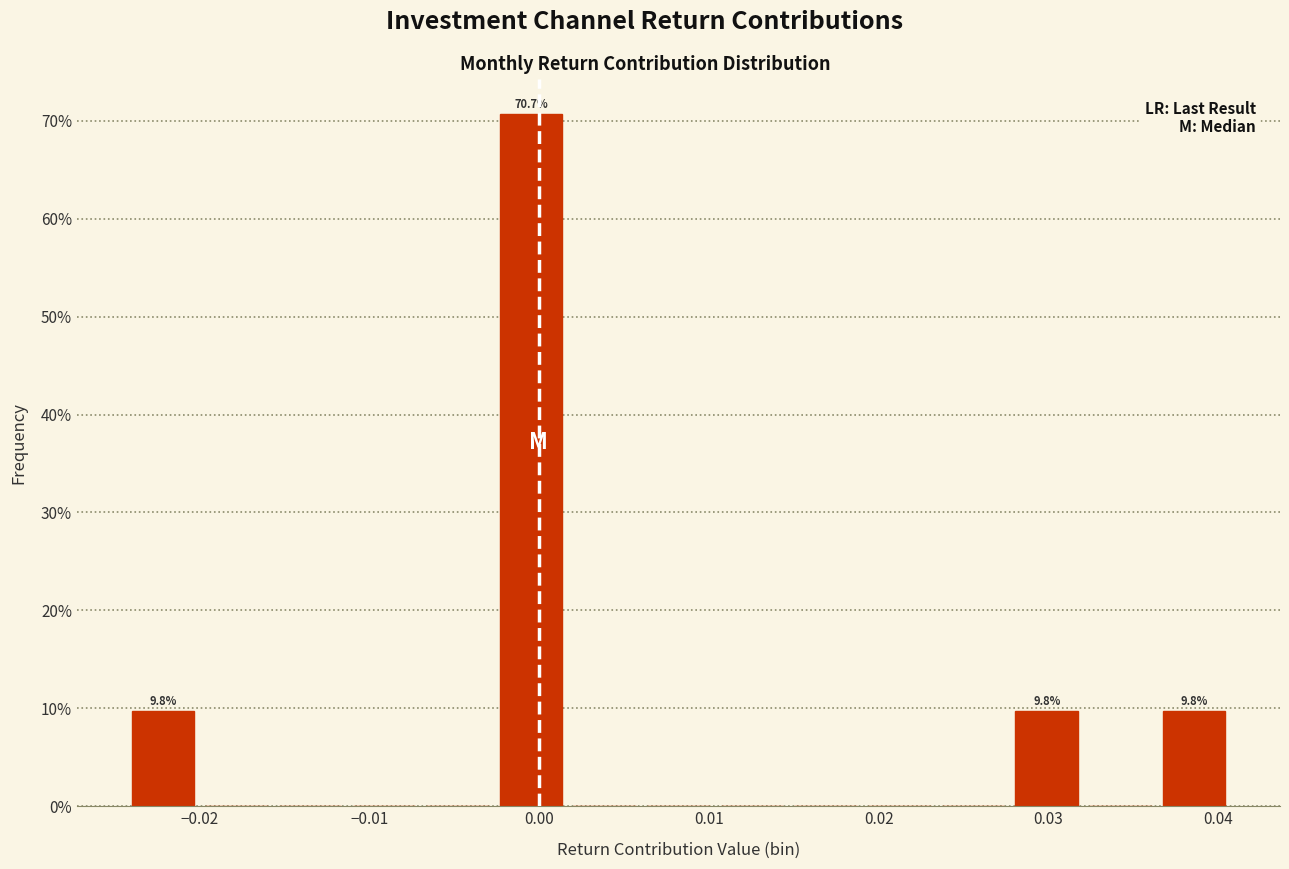

Which range on the x-axis has the tallest bar?

-0.003 to 0.002